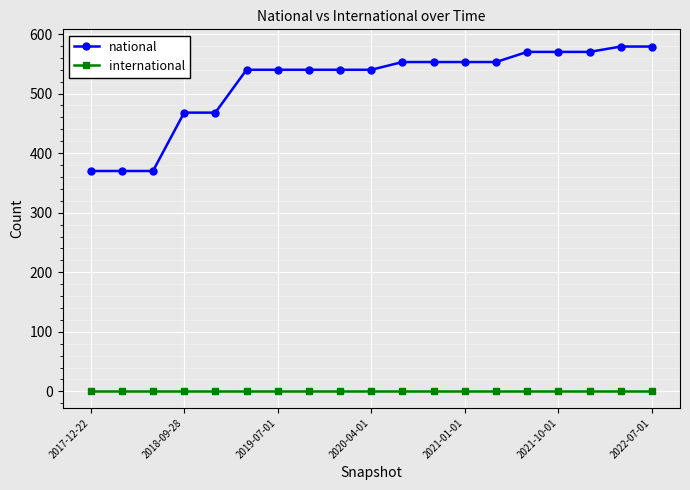

At how many categories does at least one series exceed 274?

19